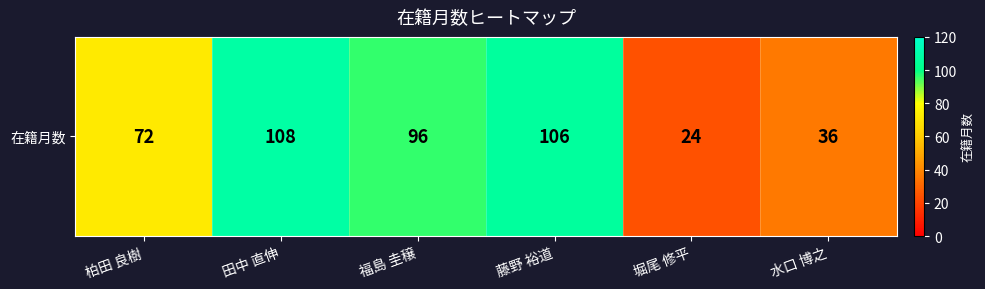

Count the number of categories in the chart.

6